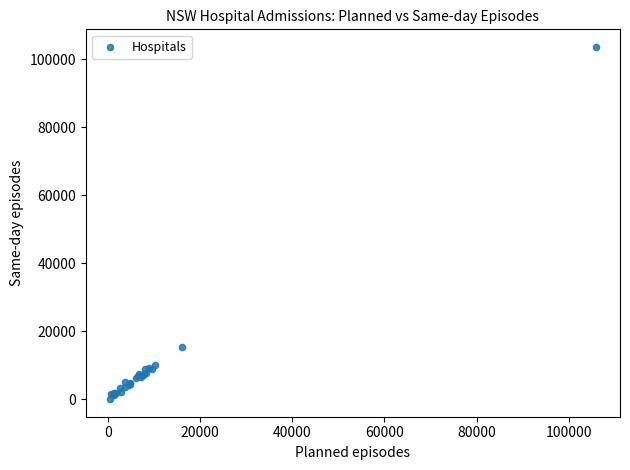

What Y value in the scatter plot is closest to 51885?

15570